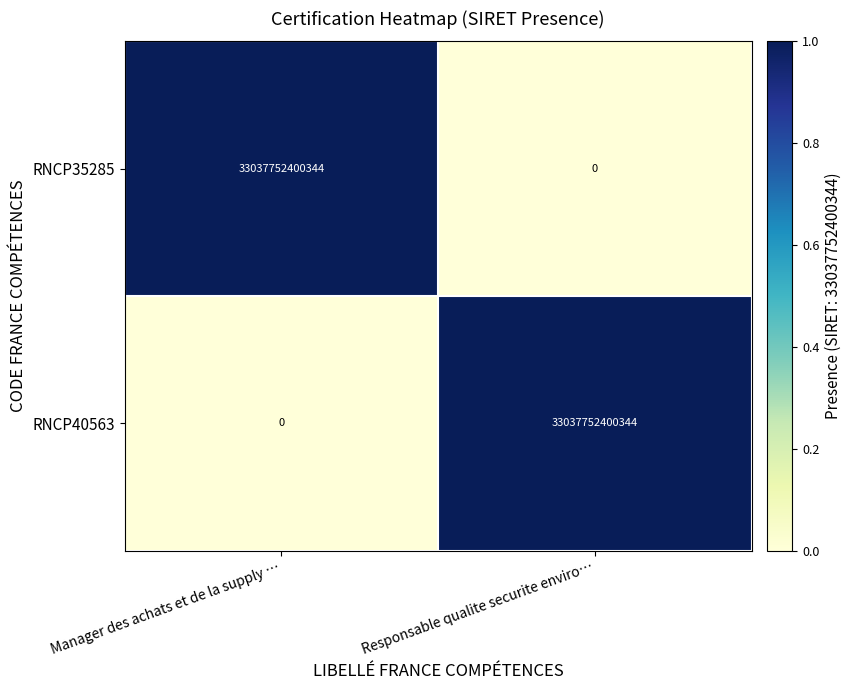

What is the difference between the highest and lowest values at Responsable qualite securite enviro…?

33037752400344